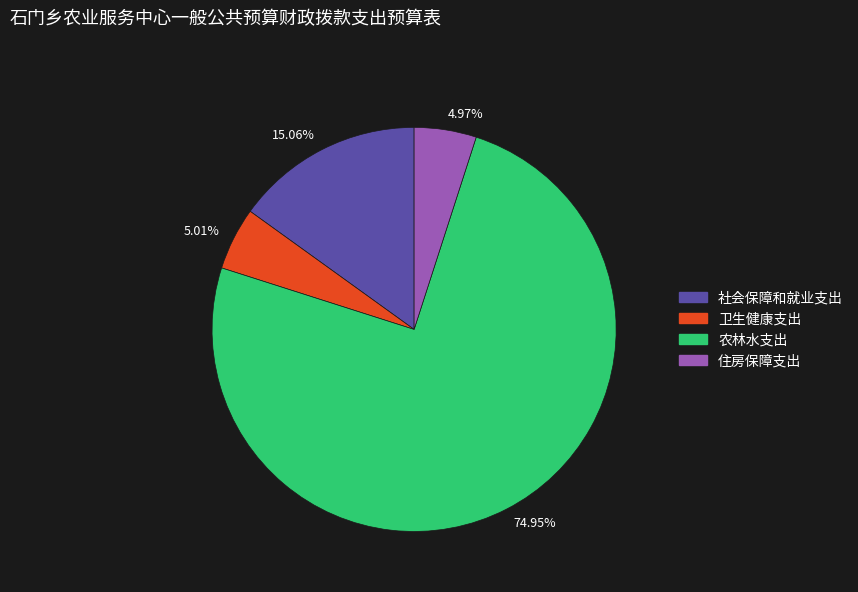

Which category accounts for the majority?

74.95%